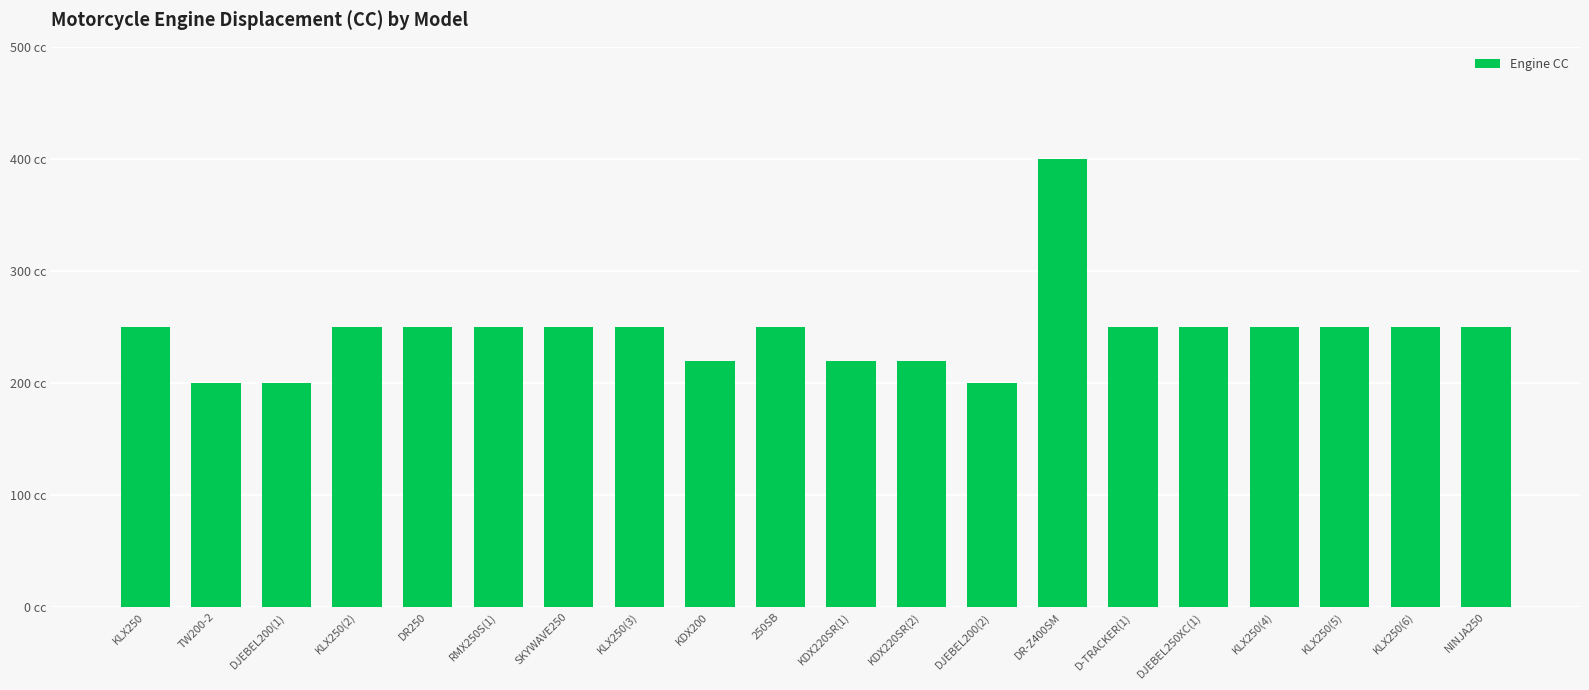

Are the bars horizontal?

No